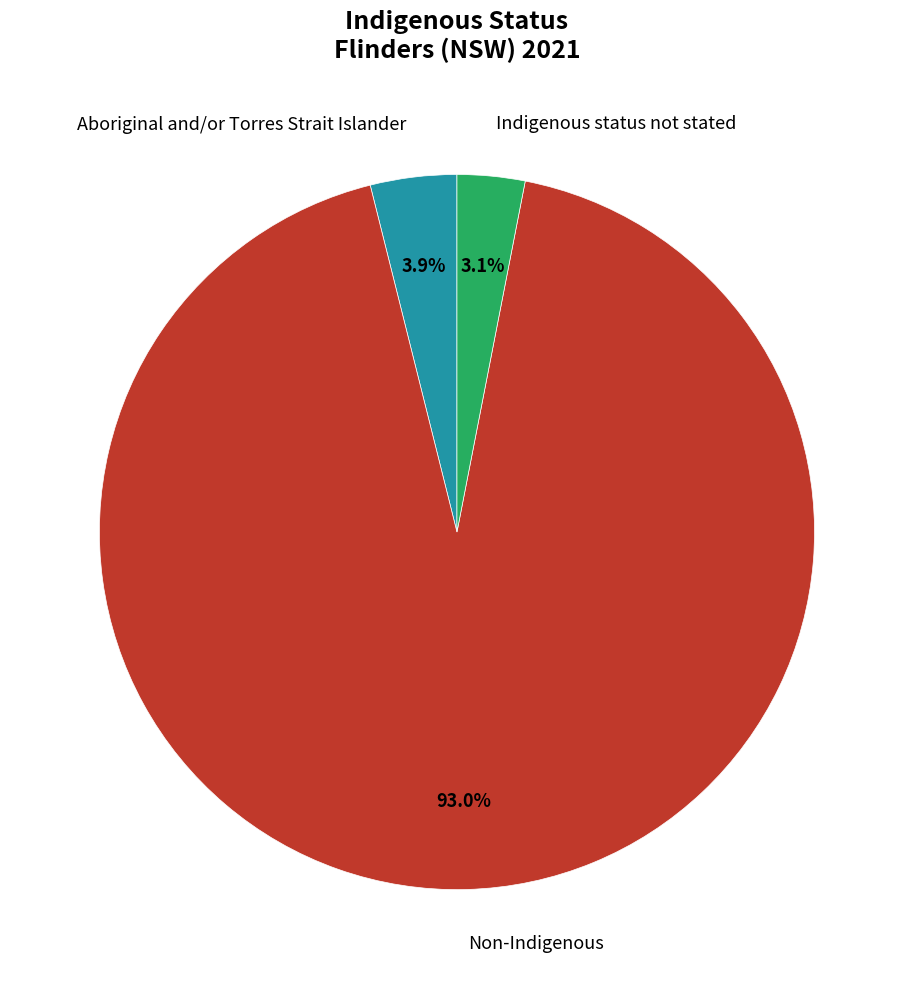

Is there any slice that represents more than half of the pie?

Yes